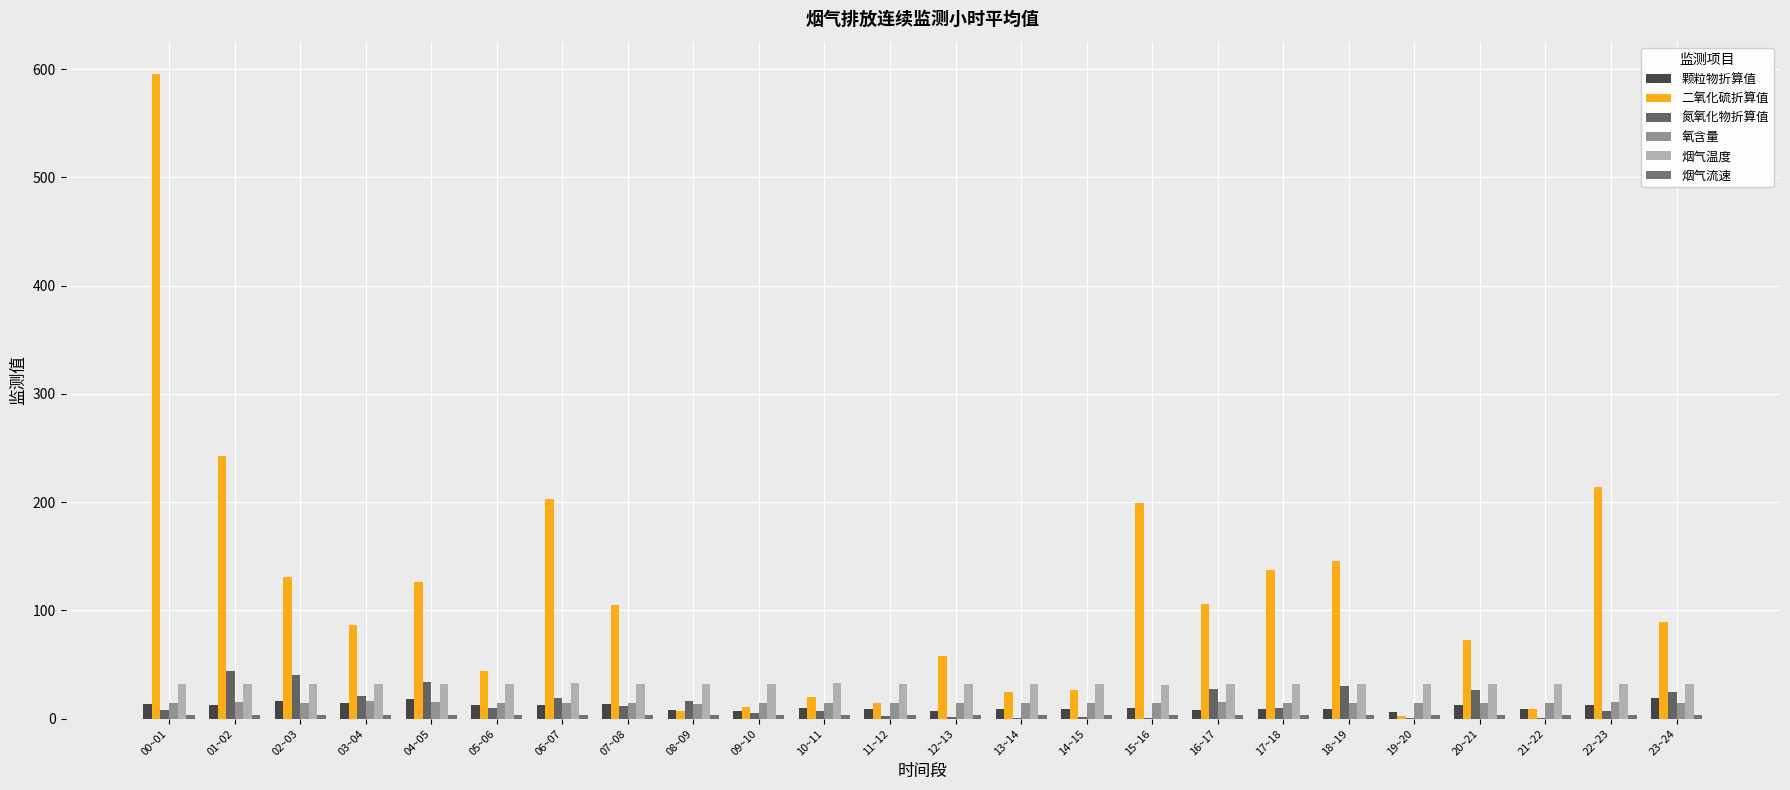

Which has a higher value, 04~05 or 16~17?

04~05